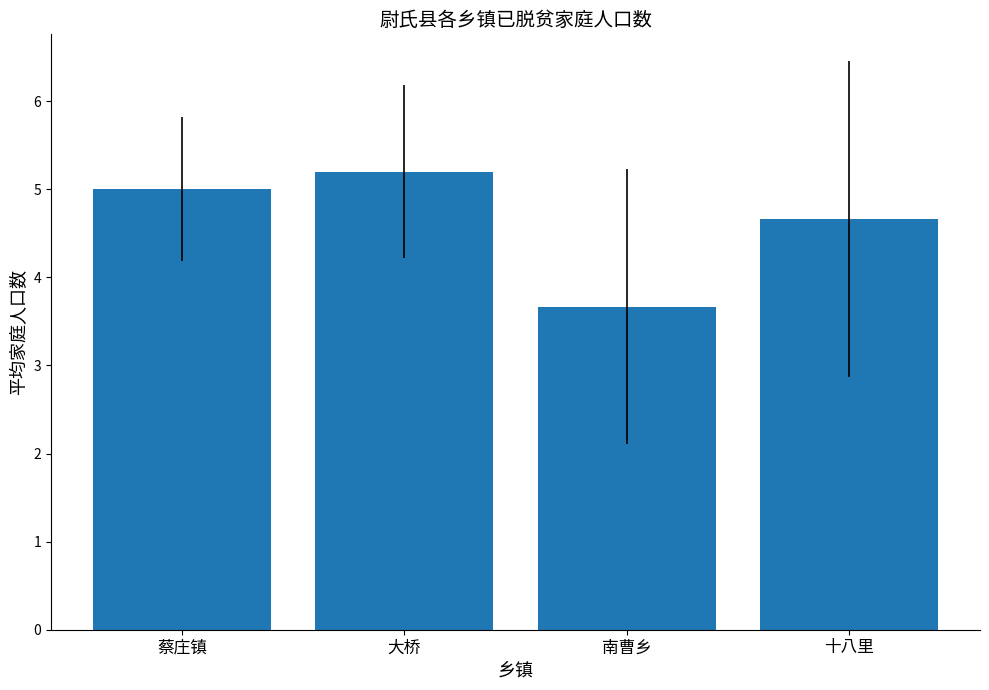

Rank the categories by value from highest to lowest.

大桥, 蔡庄镇, 十八里, 南曹乡